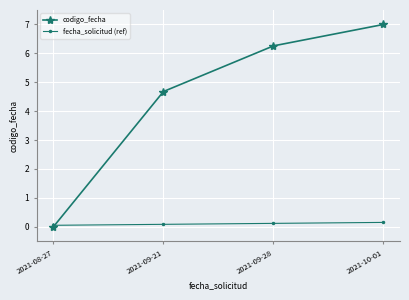

True or false: codigo_fecha has a value of 6.3 at 2021-09-28.

True